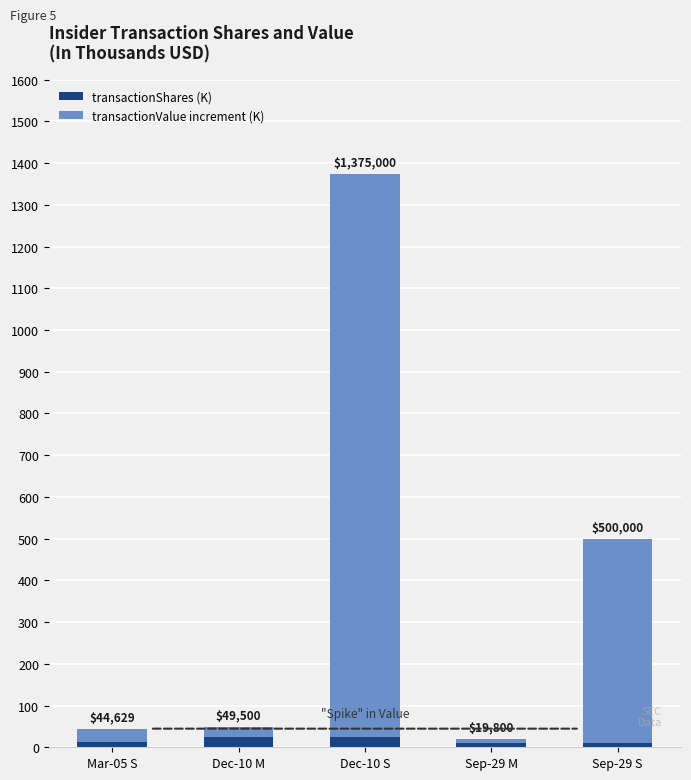

Which series has the largest total across all categories?

transactionValue increment (K)